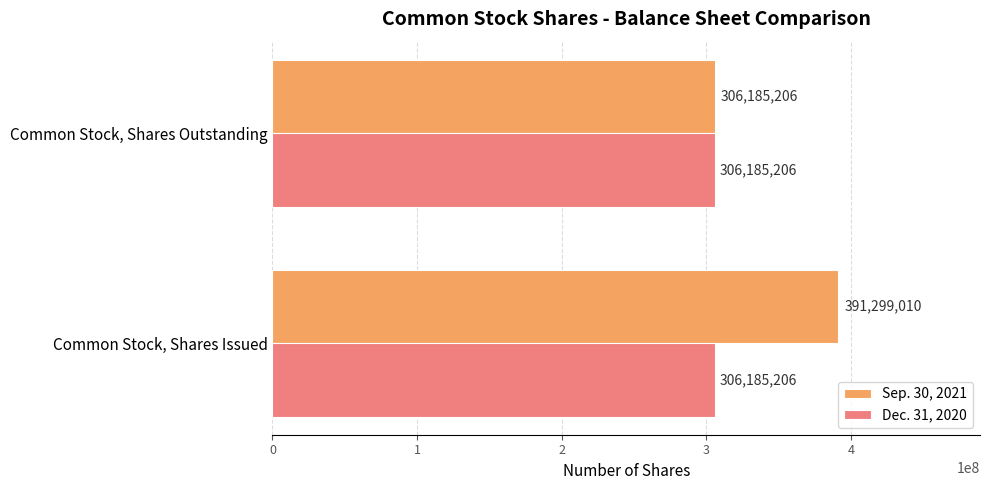

What is the minimum value for Sep. 30, 2021?

306185206